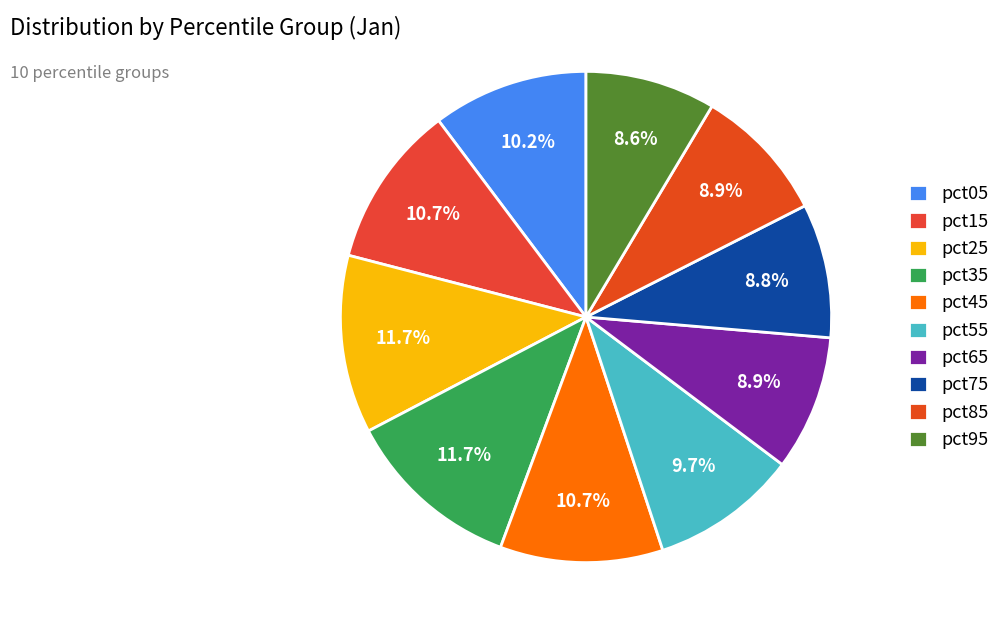

How many slices are in this pie chart?

10